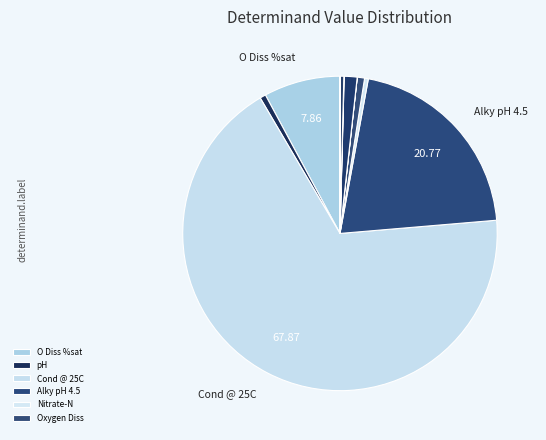

To the nearest percent, what is the average slice percentage?

8%